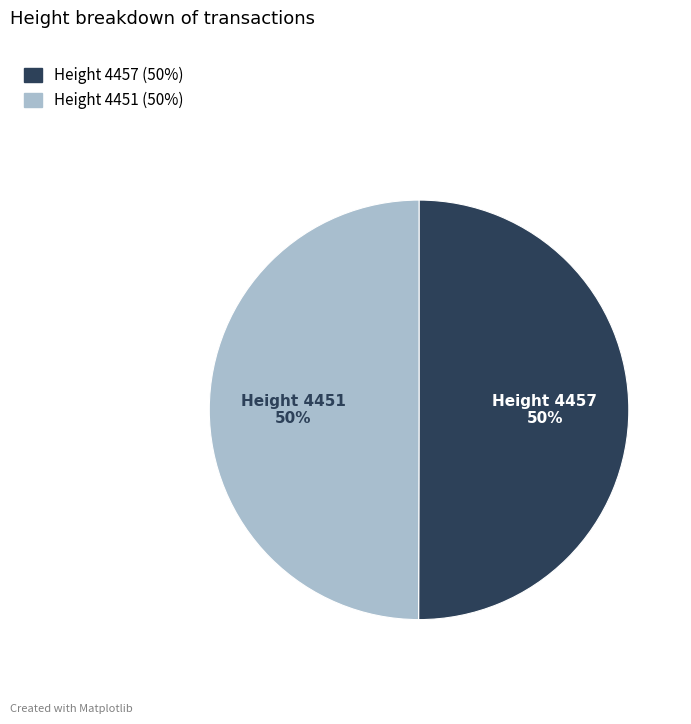

To the nearest percent, what is the average slice percentage?

50%